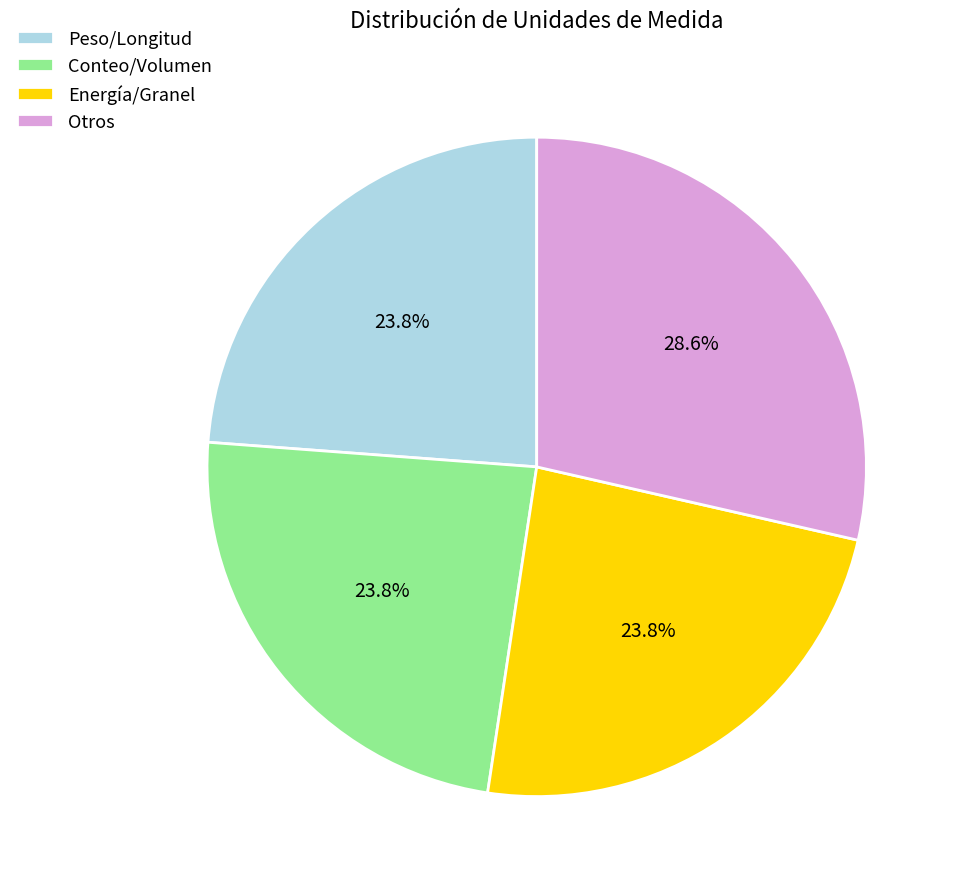

Between Otros and Peso/Longitud, which is larger?

Otros